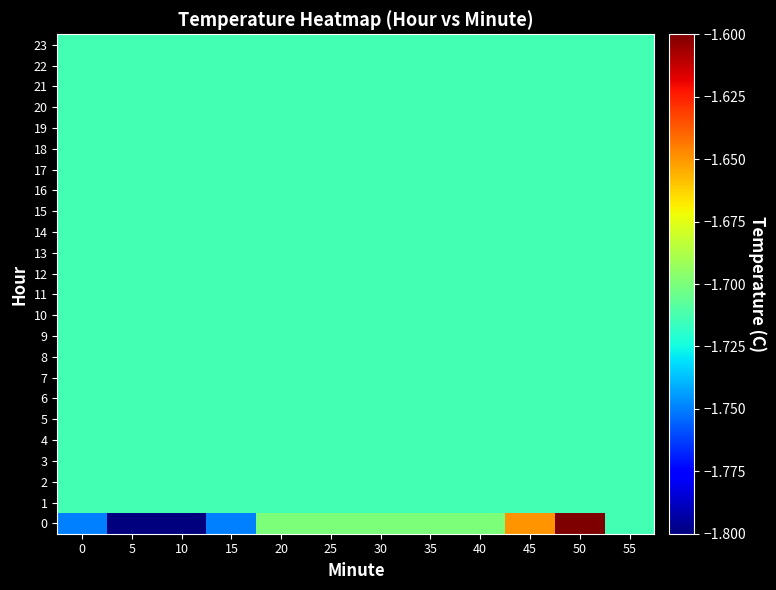

At which category does the chart reach its minimum across all series?

5